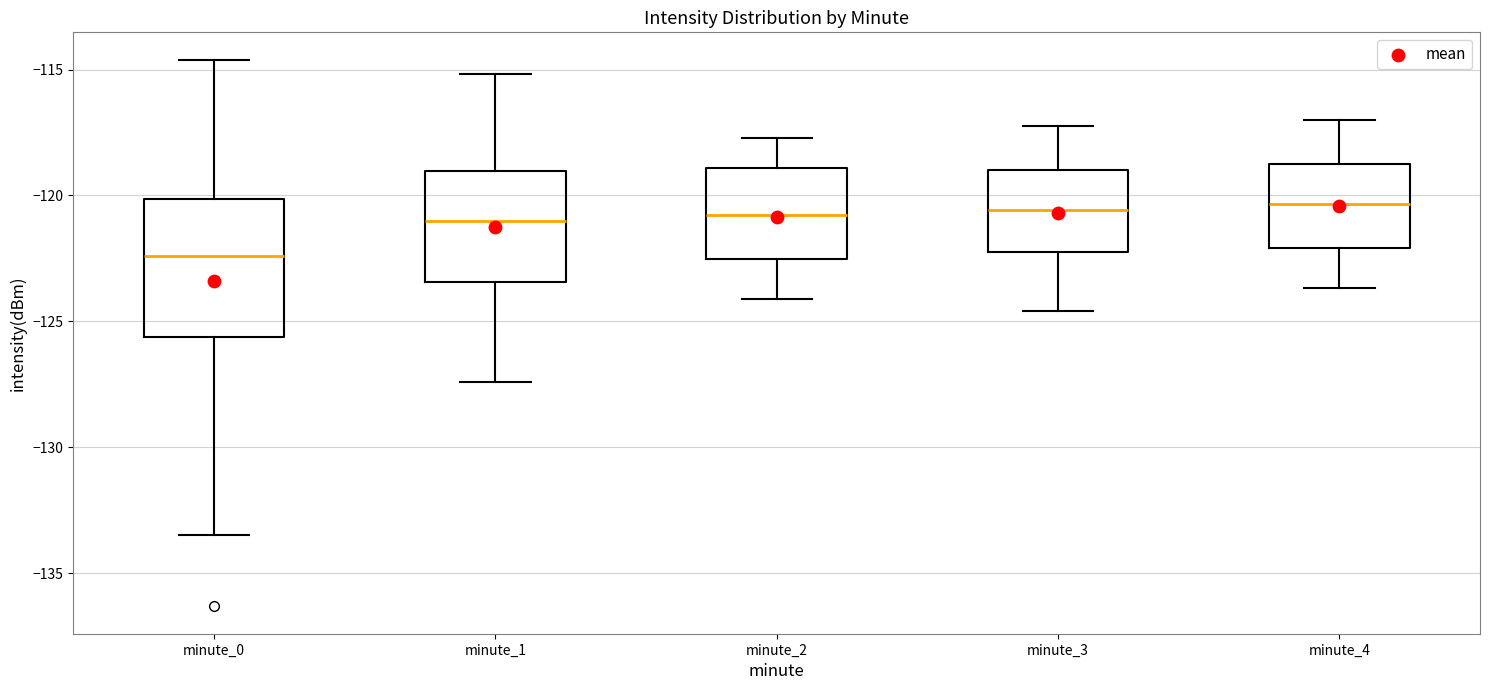

Reading left to right, transcribe this box plot: for each box, give where its median line is, the range the box spans, and where its two whiskers end, as read against the y-axis. The values are not printed on the chart, so give them approximately, as read against the axis.

minute_0: median -122.5, box -125.5 to -120.0, whiskers -133.5 to -114.5
minute_1: median -121.0, box -123.5 to -119.0, whiskers -127.5 to -115.0
minute_2: median -121.0, box -122.5 to -119.0, whiskers -124.0 to -117.5
minute_3: median -120.5, box -122.0 to -119.0, whiskers -124.5 to -117.0
minute_4: median -120.5, box -122.0 to -119.0, whiskers -123.5 to -117.0